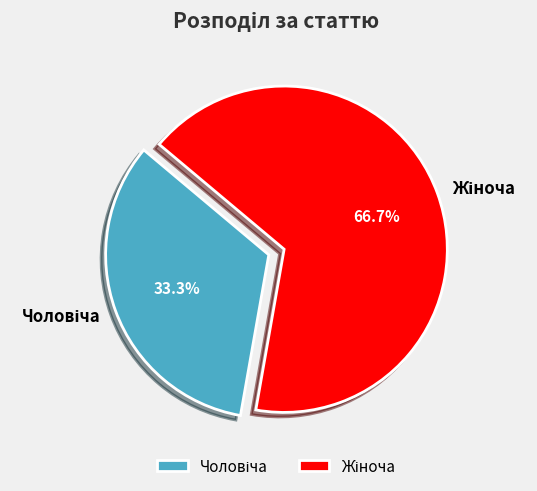

How many slices are in this pie chart?

2